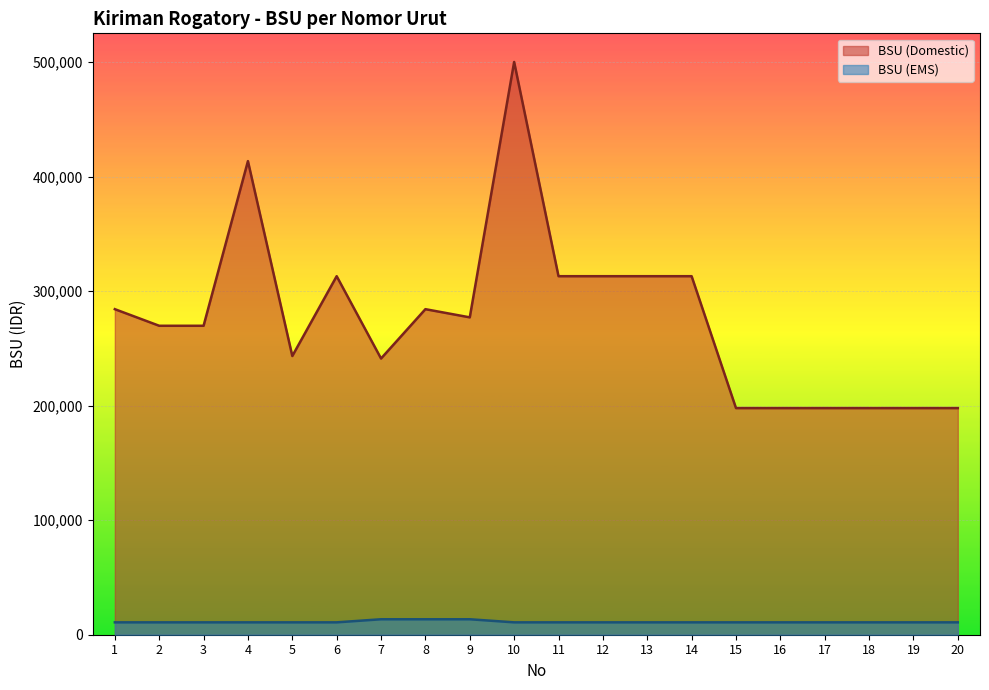

What is the sum of all BSU (Domestic) values?

5535846